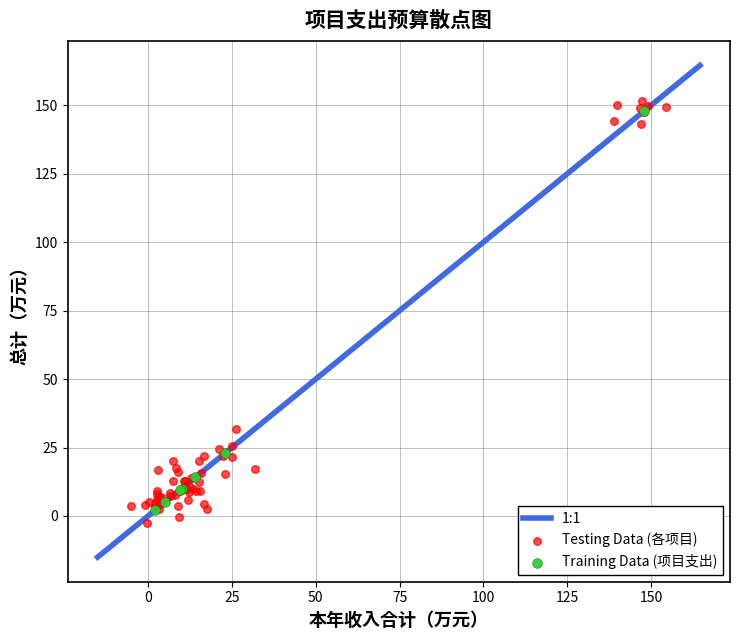

Which series has the widest spread of Y values?

Testing Data (各项目)